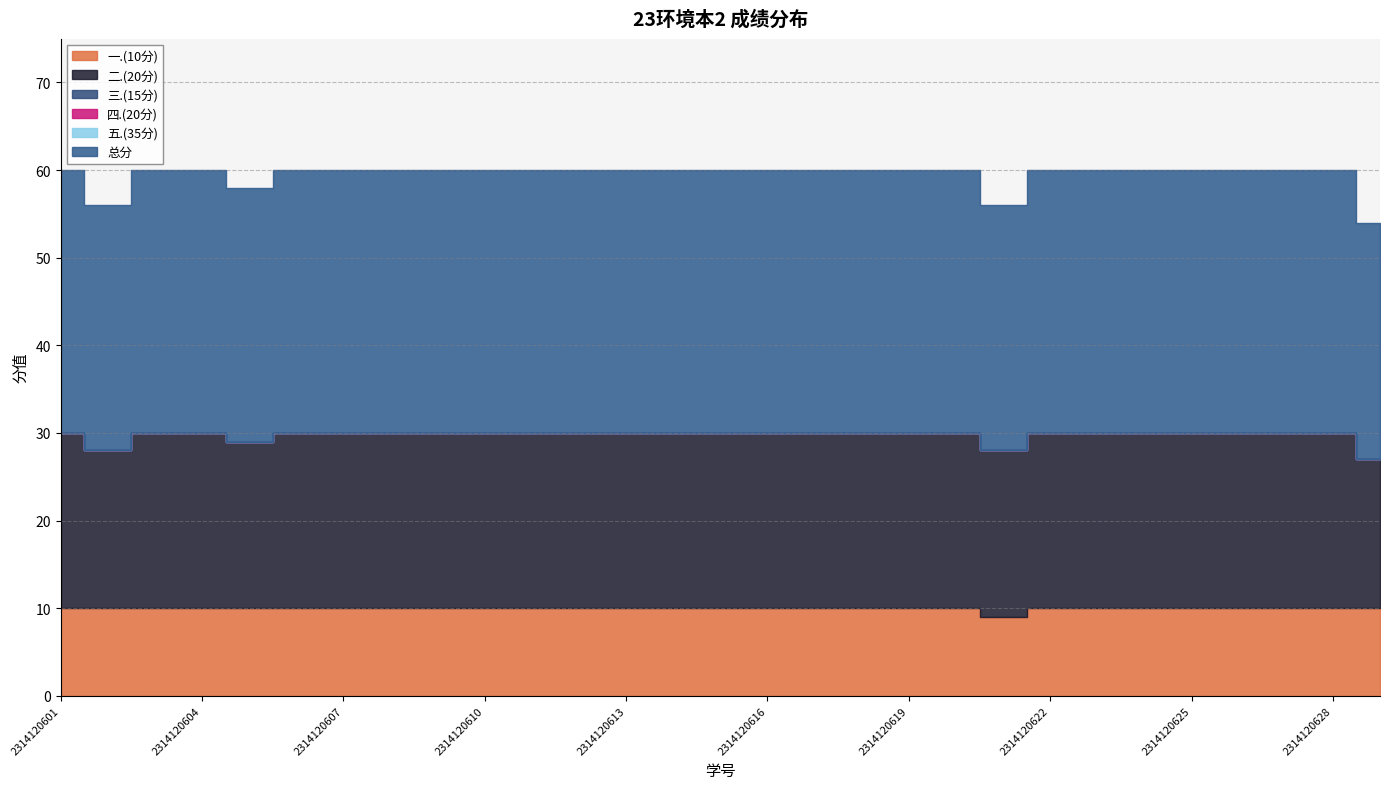

What are all the series names shown in the legend?

一.(10分), 二.(20分), 三.(15分), 四.(20分), 五.(35分), 总分